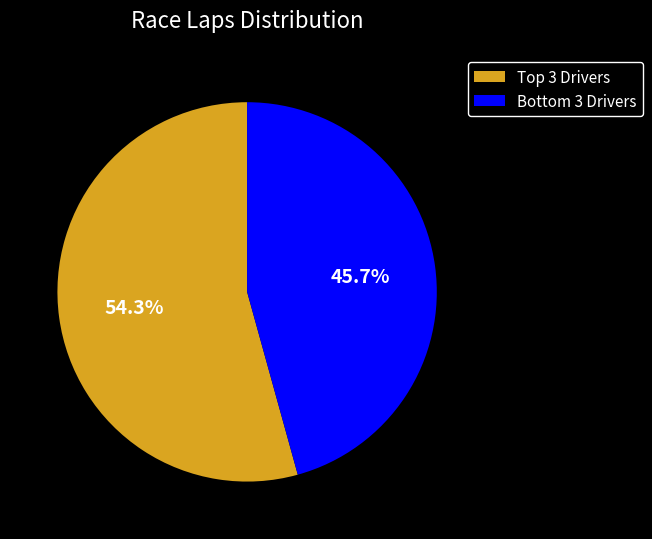

How many segments does this pie chart have?

2